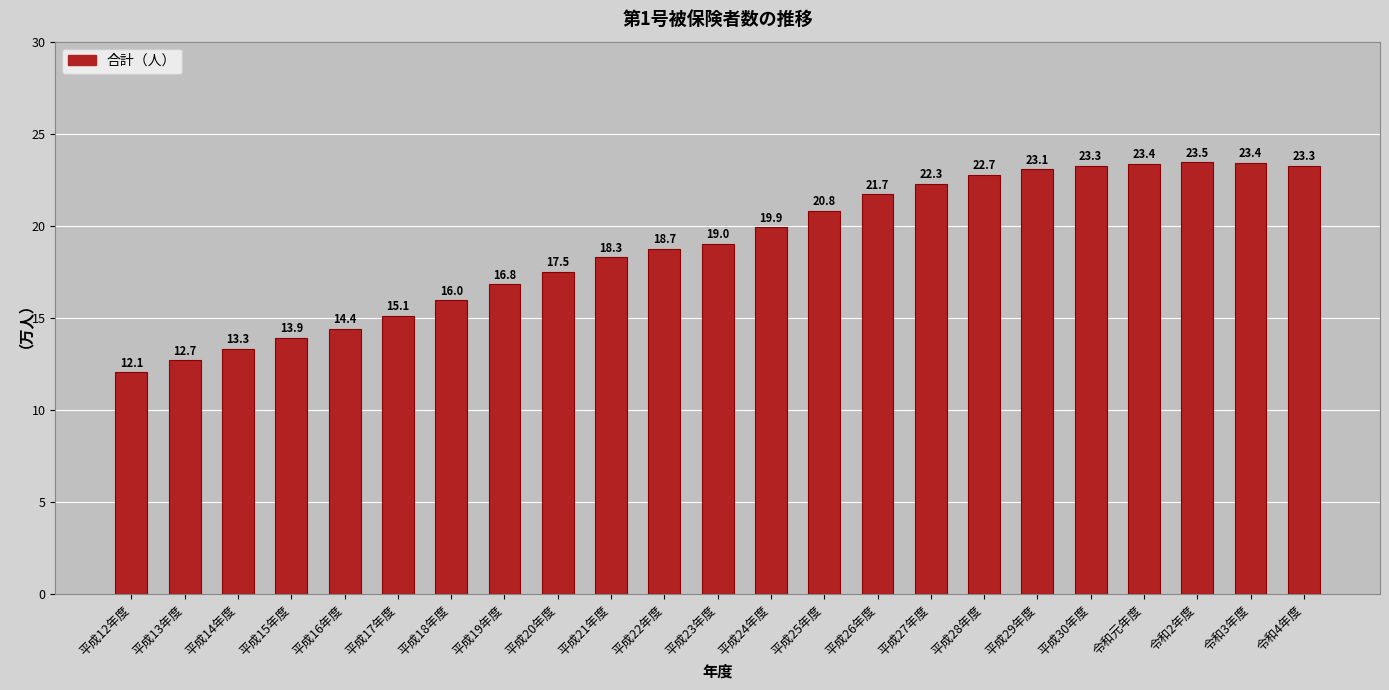

Approximately how many times larger is the value at 平成18年度 compared to 令和元年度?

0.7